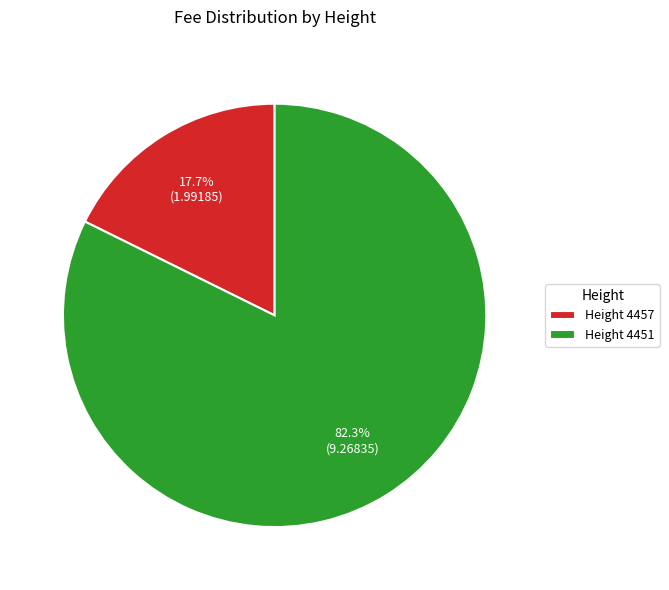

Count the number of slices in the pie.

2